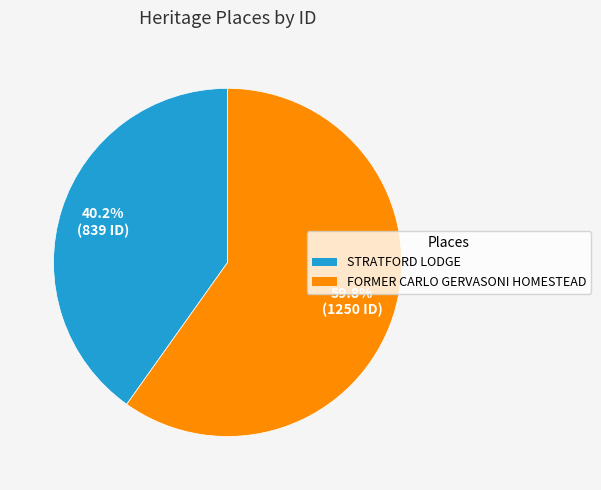

Rank the categories by value from highest to lowest.

FORMER CARLO GERVASONI HOMESTEAD, STRATFORD LODGE